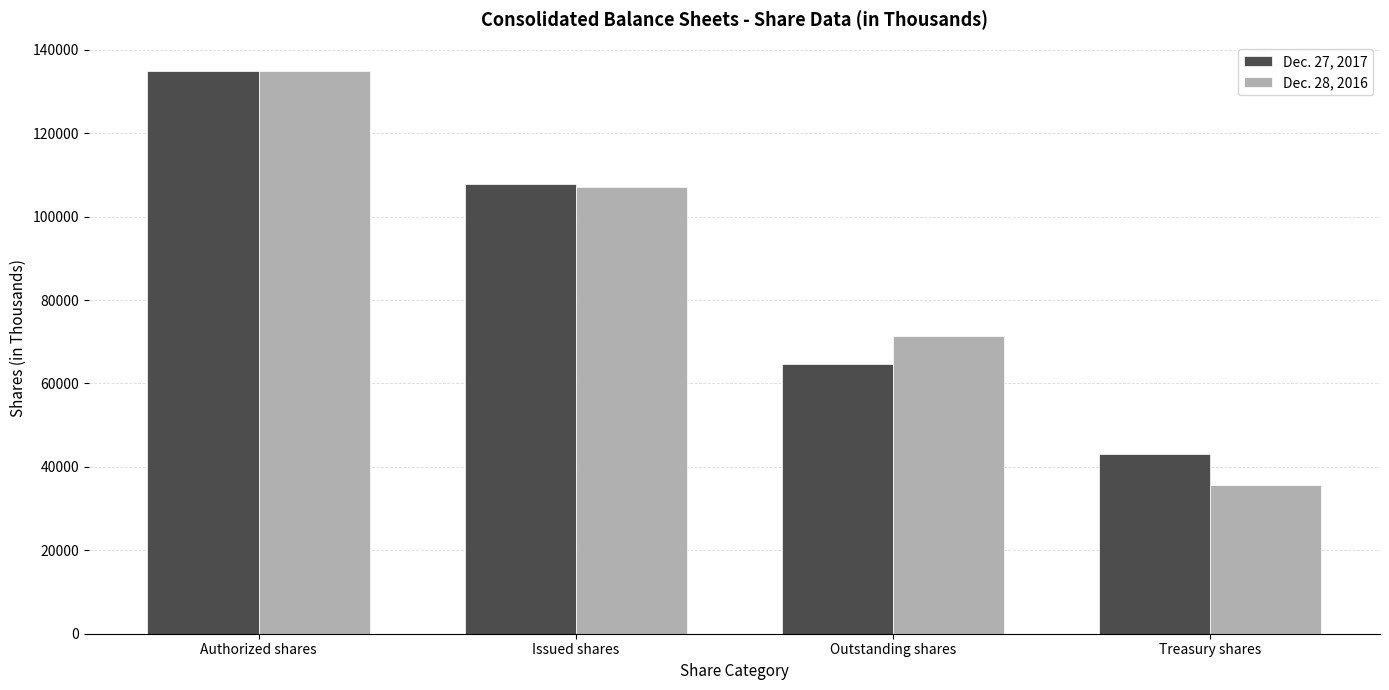

At which label does Dec. 28, 2016 first exceed 107115?

Authorized shares